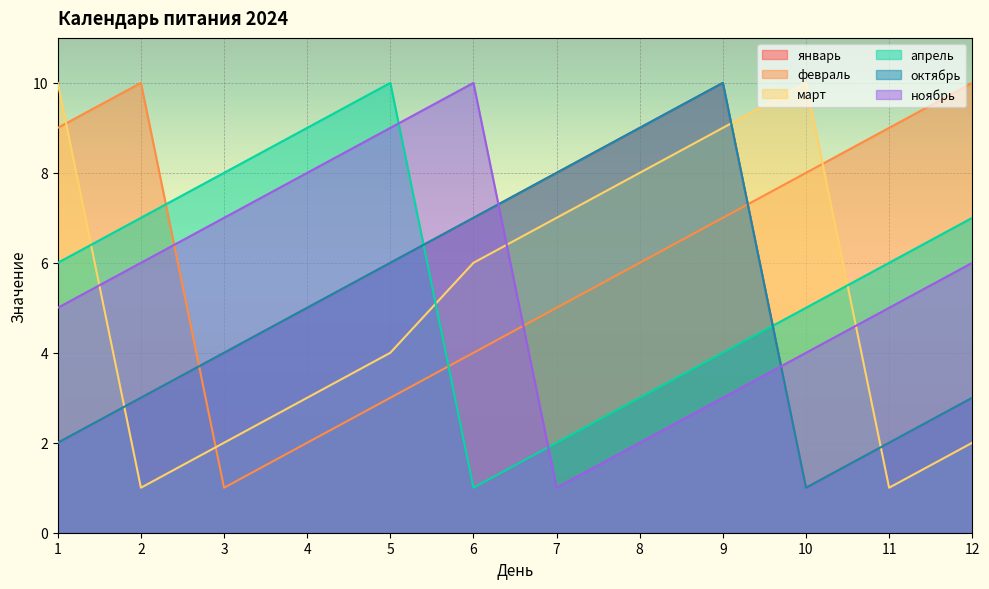

Rank the series at 3 from highest to lowest value.

апрель, ноябрь, январь, октябрь, март, февраль